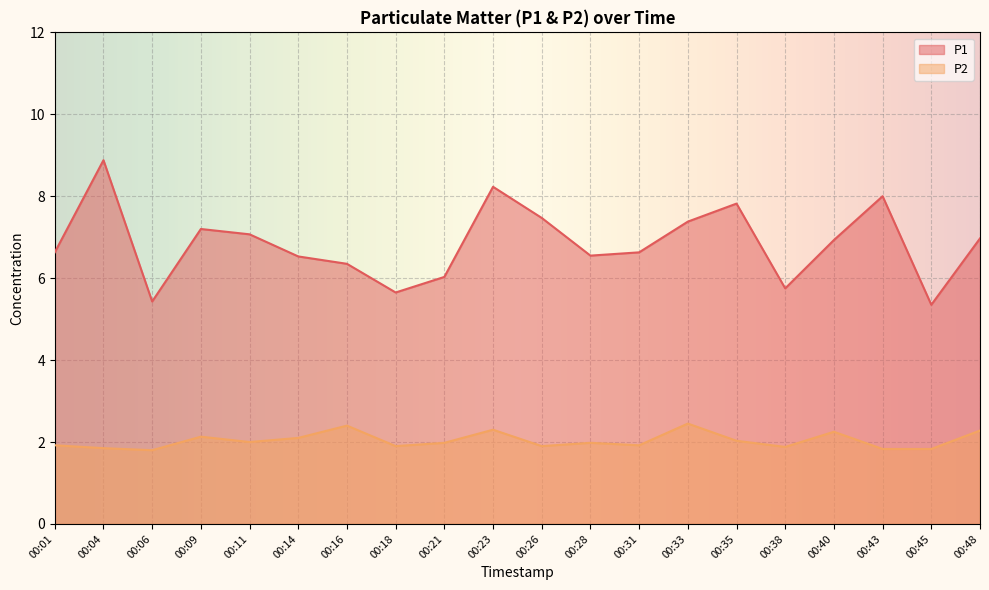

Which series changed the most between 00:01 and 00:09?

P1